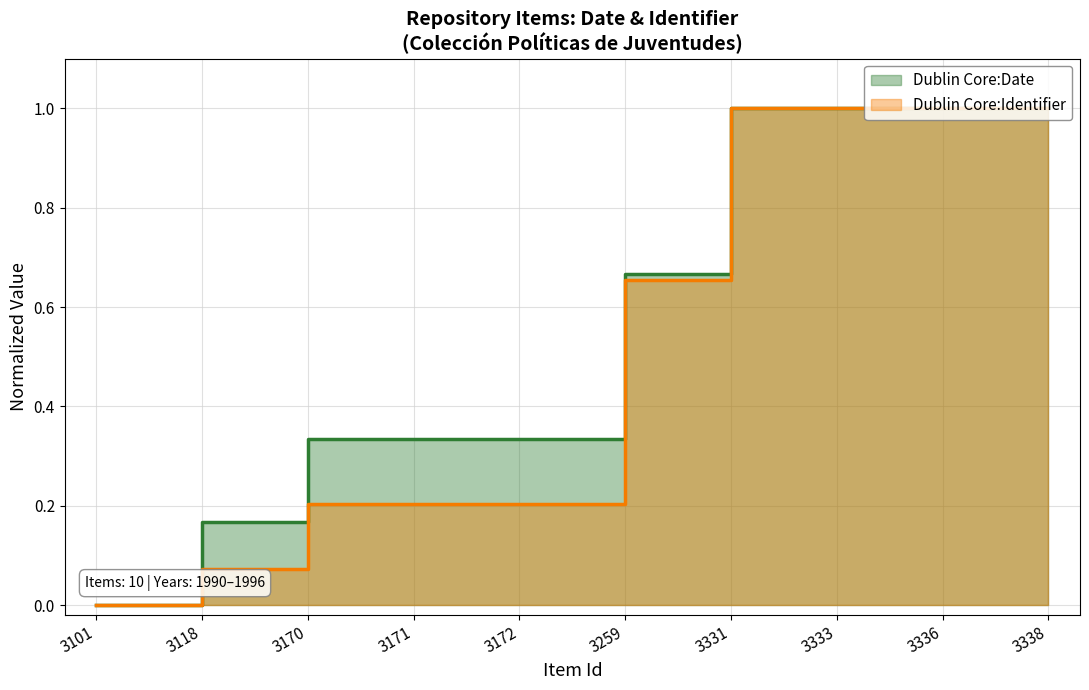

Does the chart have visible grid lines?

Yes